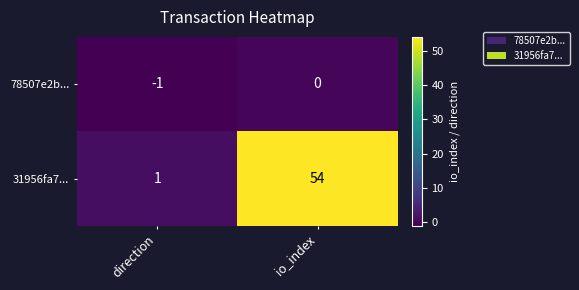

Which series changed the most between direction and io_index?

31956fa7...